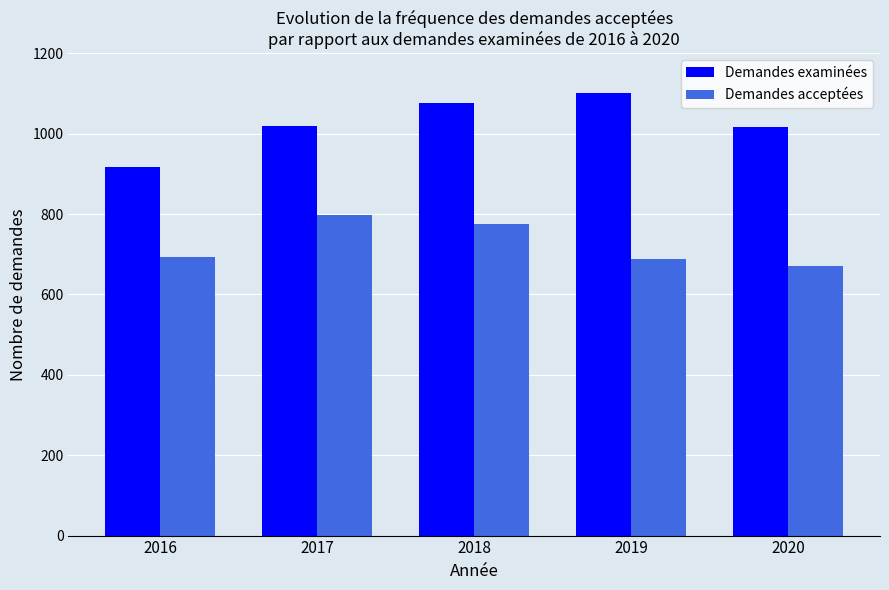

At which label does Demandes acceptées reach its minimum?

2020